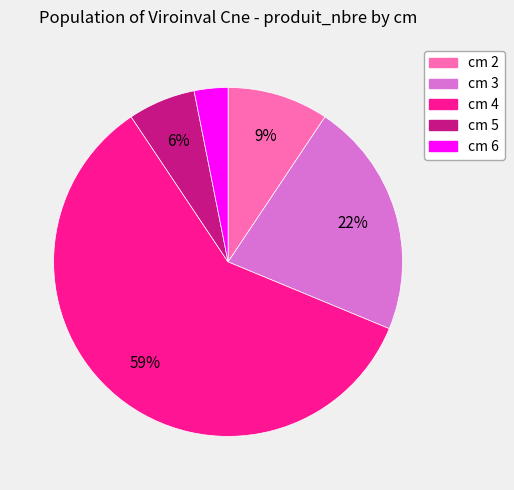

What is the largest slice in the pie chart?

cm 4